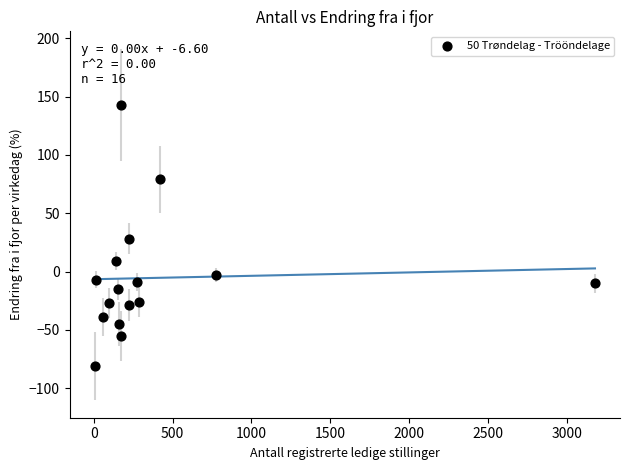

What is the range of Y values (max minus min)?

224